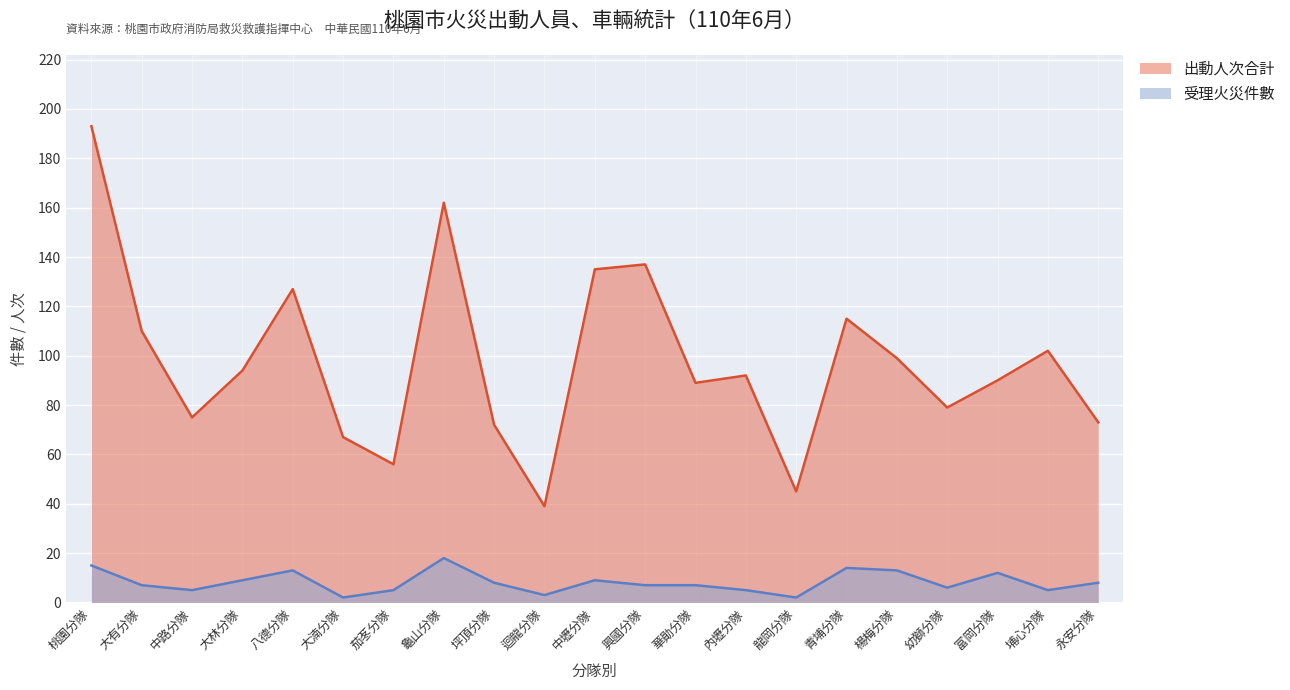

Rank the categories by 出動人次合計 value from highest to lowest.

桃園分隊, 龜山分隊, 興國分隊, 中壢分隊, 八德分隊, 青埔分隊, 大有分隊, 埔心分隊, 楊梅分隊, 大林分隊, 內壢分隊, 富岡分隊, 華勛分隊, 幼獅分隊, 中路分隊, 永安分隊, 坪頂分隊, 大湳分隊, 茄苳分隊, 龍岡分隊, 迴龍分隊